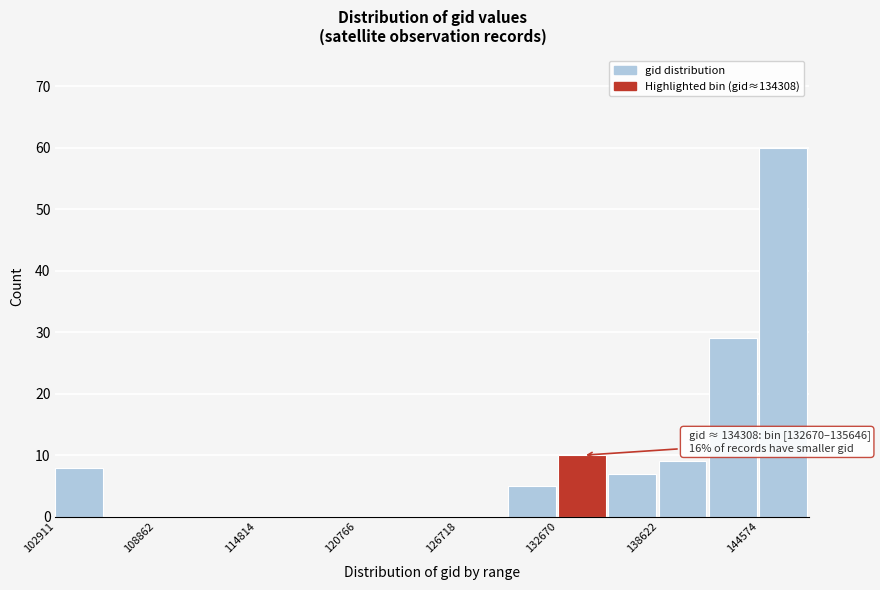

Around what value on the x-axis is the tallest bar? Give the approximate position of its centre, as read against the axis.

146000